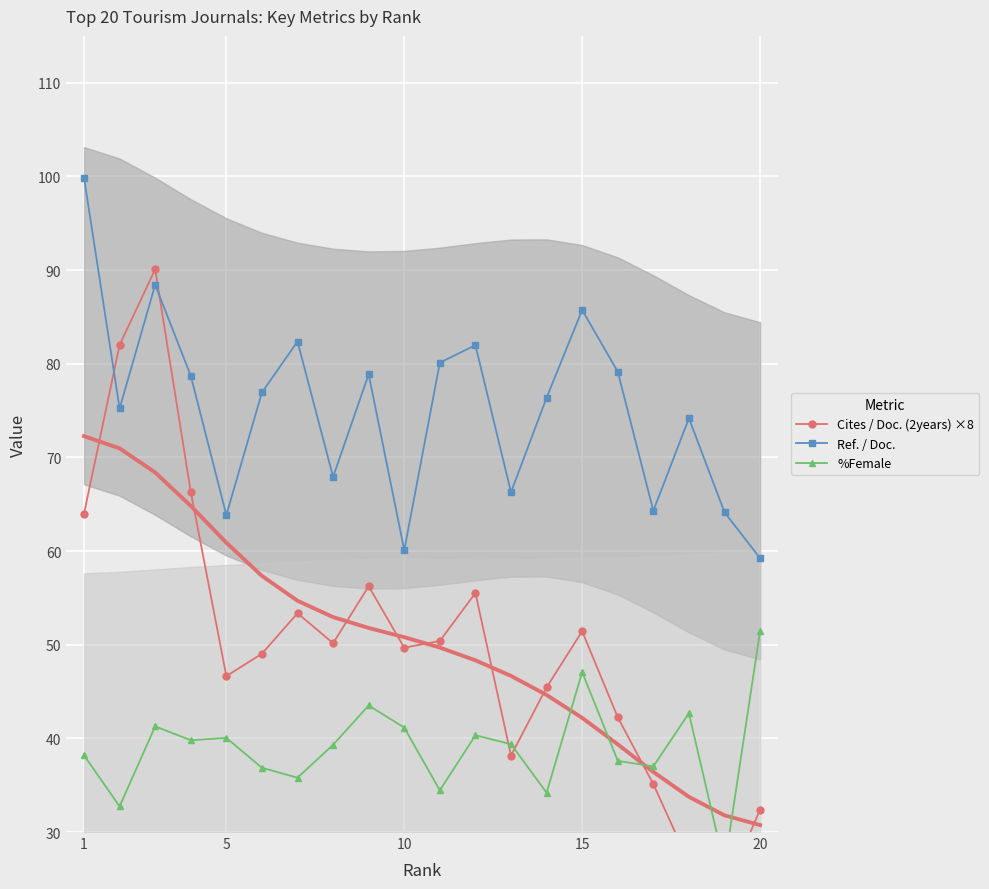

List the series in order of their peak value, highest first.

Ref. / Doc., Cites / Doc. (2years) ×8, %Female